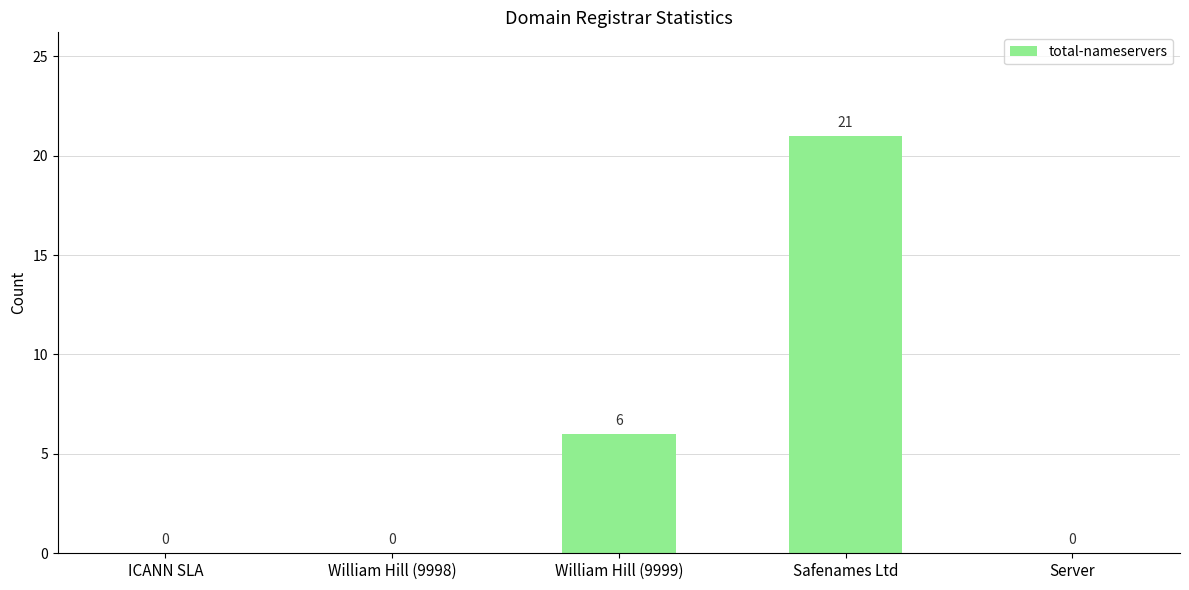

Are the bars grouped side by side (vs. stacked)?

No